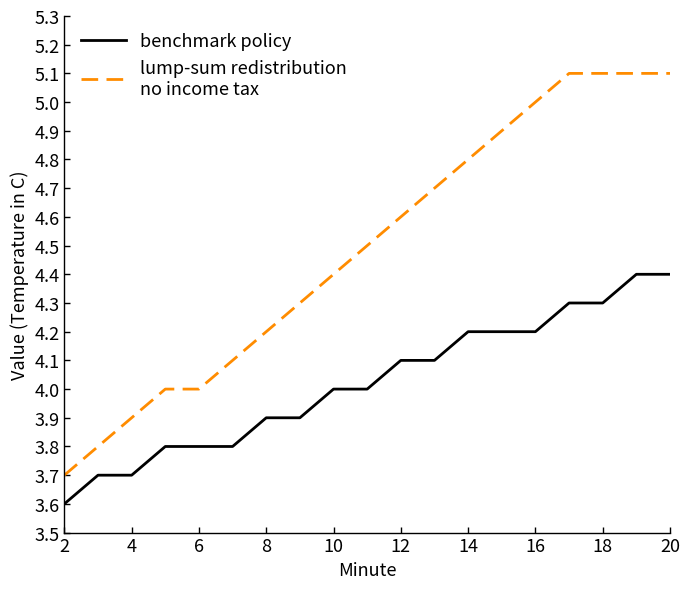

What is the smallest value displayed?

3.6